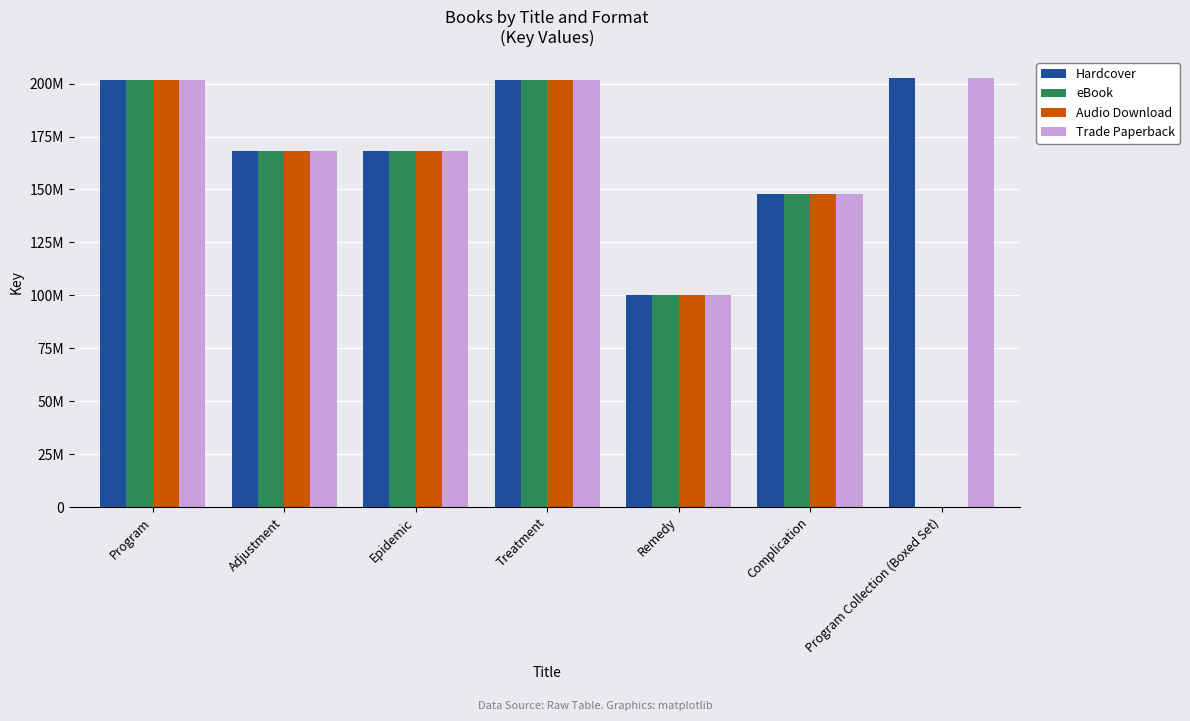

What is the difference between the maximum and second lowest values in the eBook series?

101533860